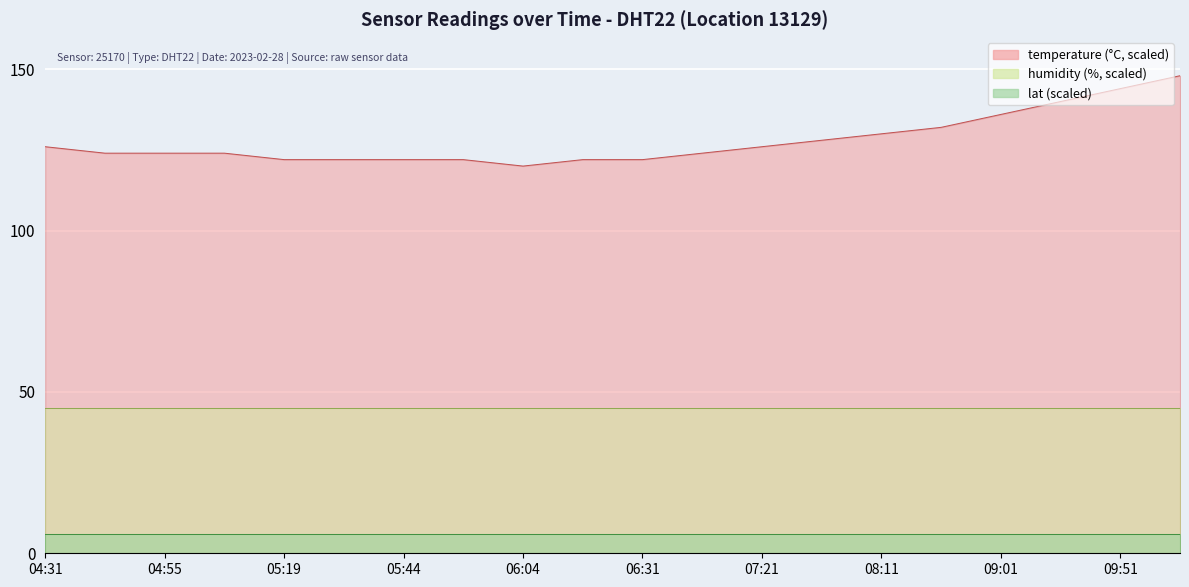

Which series has the widest spread of values?

temperature